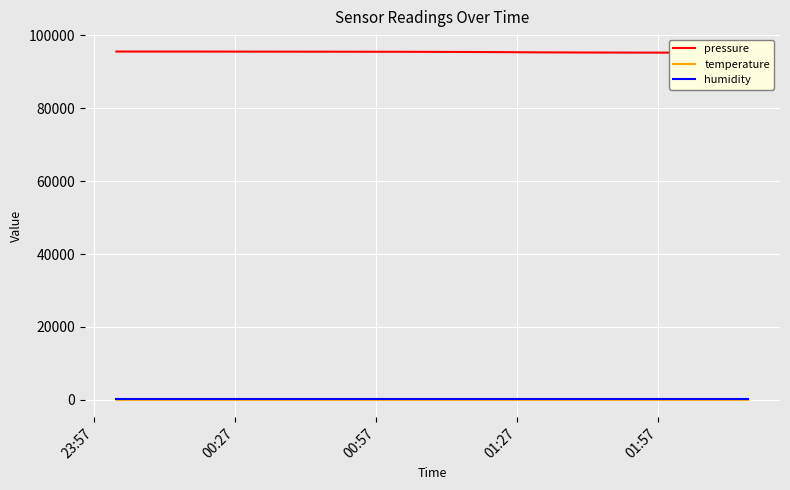

Which series has the largest total across all categories?

pressure